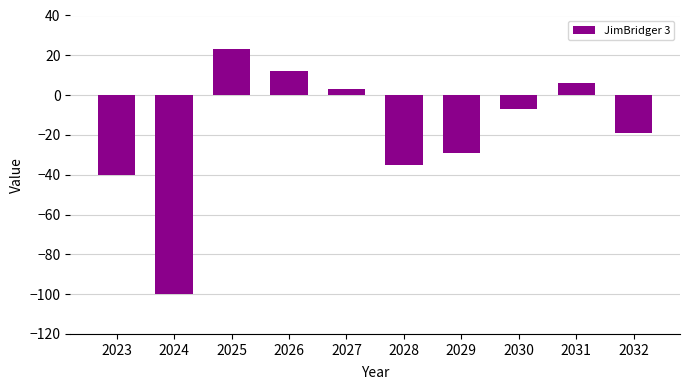

The chart shows a value of 3 at 2027. True or false?

True